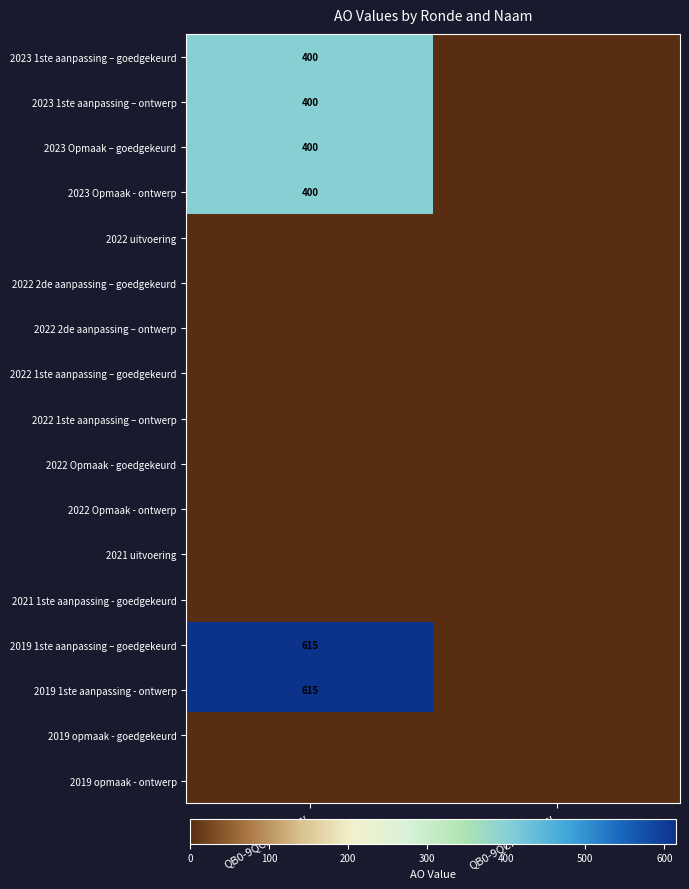

The 2023 1ste aanpassing – goedgekeurd series shows 659 at QB0-9QCEAEA-OW. True or false?

False